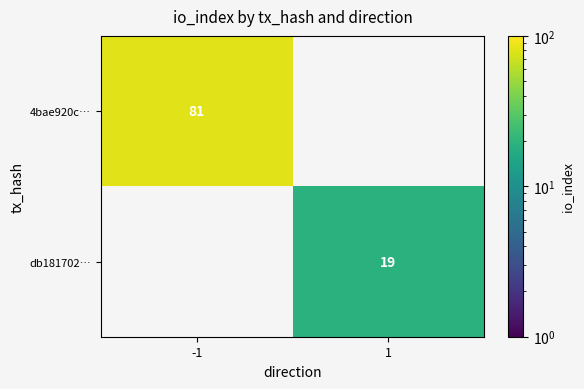

True or false: db181702… has a value of 19 at 1.

True